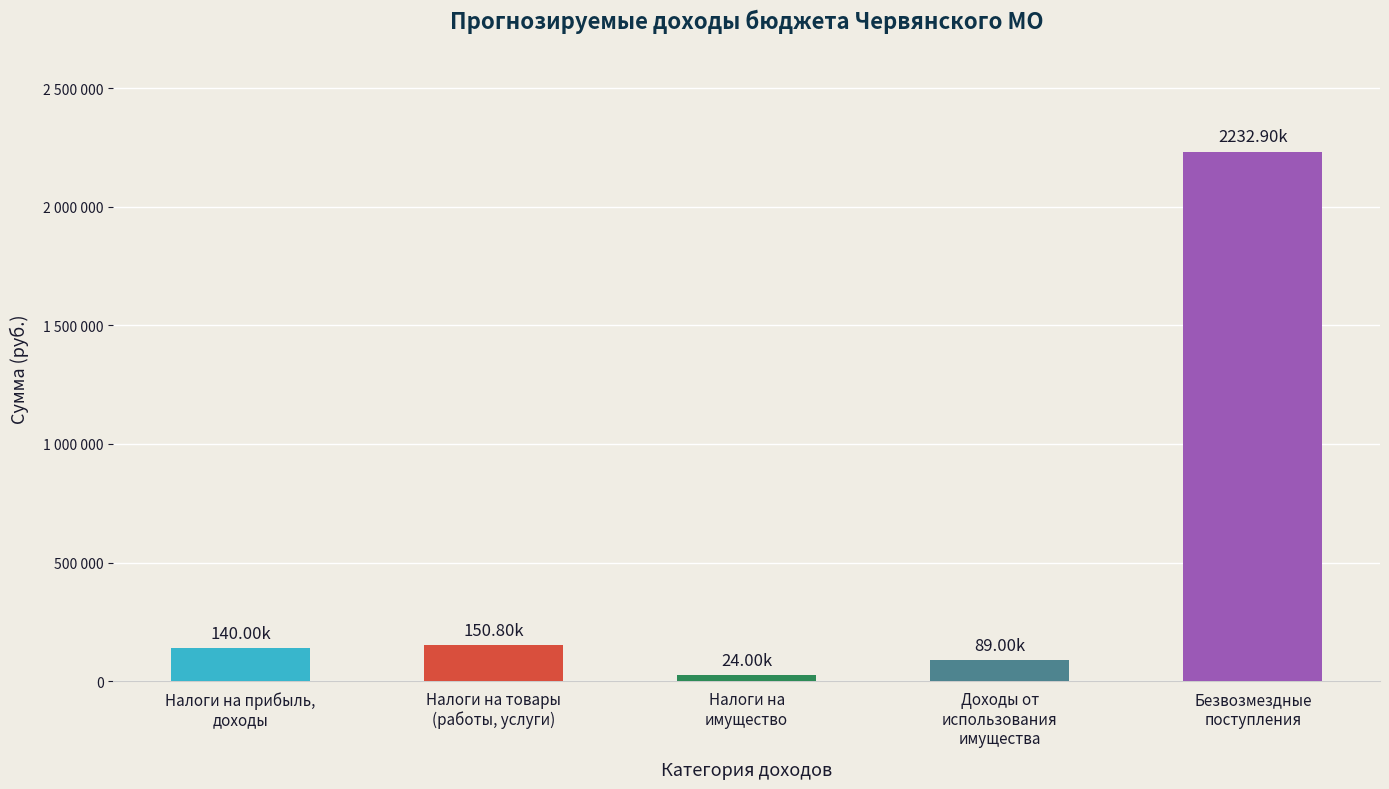

Does the chart contain any negative values?

No